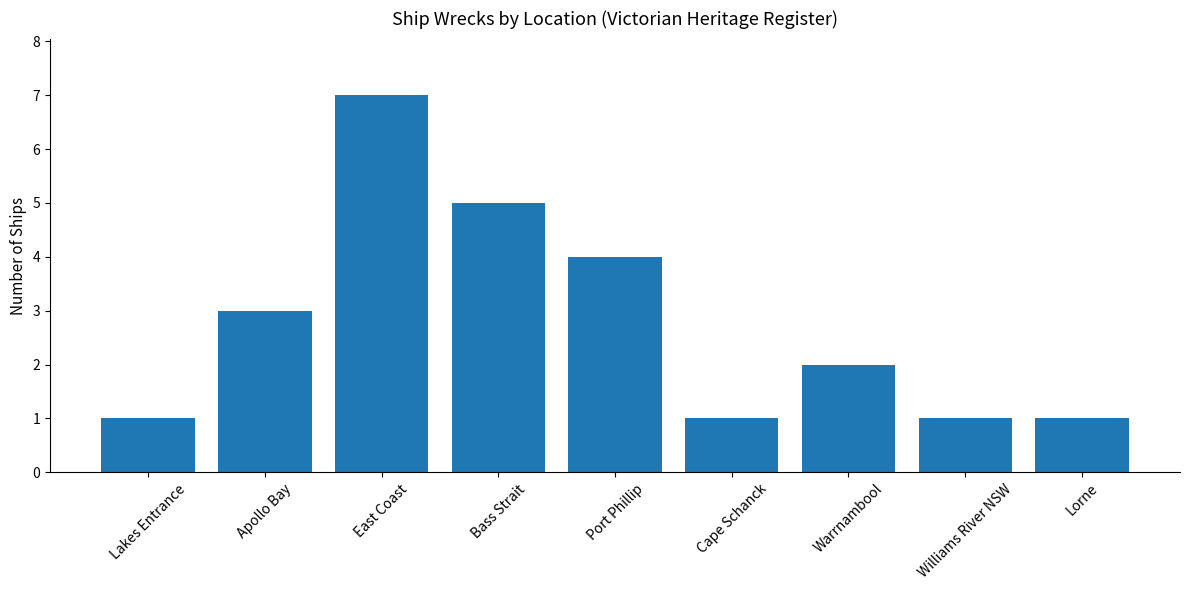

True or false: the data shows 5 at Bass Strait.

True